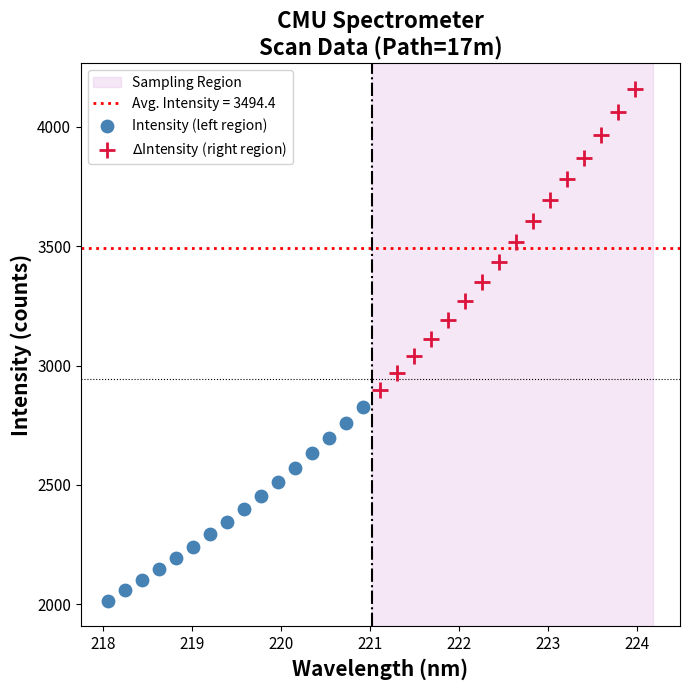

Which series reaches the minimum Y coordinate?

Intensity (left region)